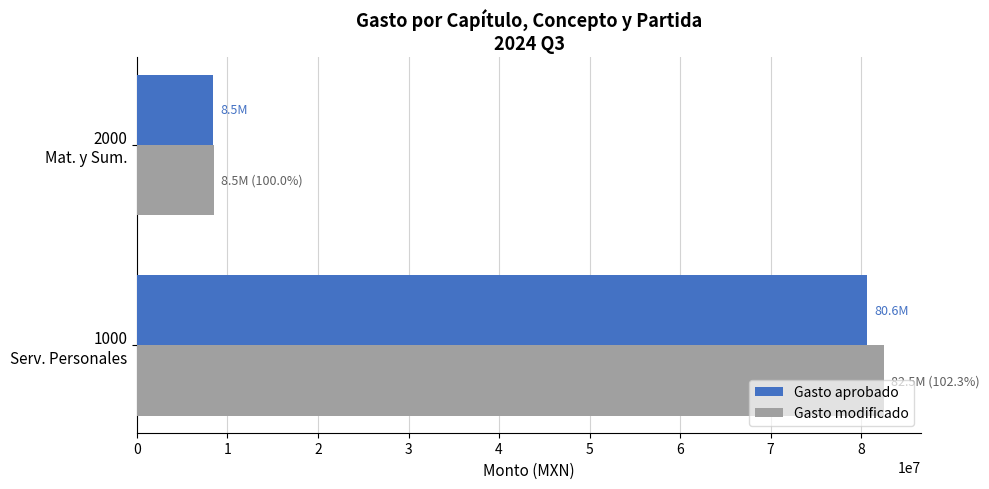

What is the maximum value shown in the chart?

82500716.6